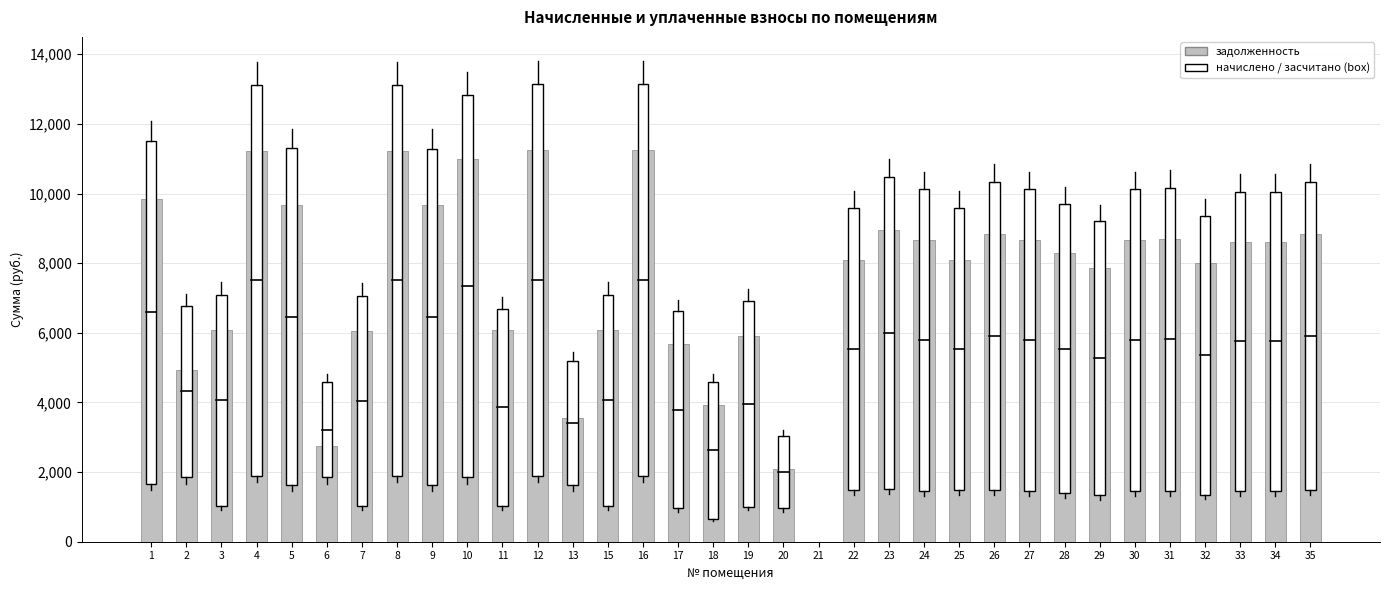

What is the sum of all values?

257077.6